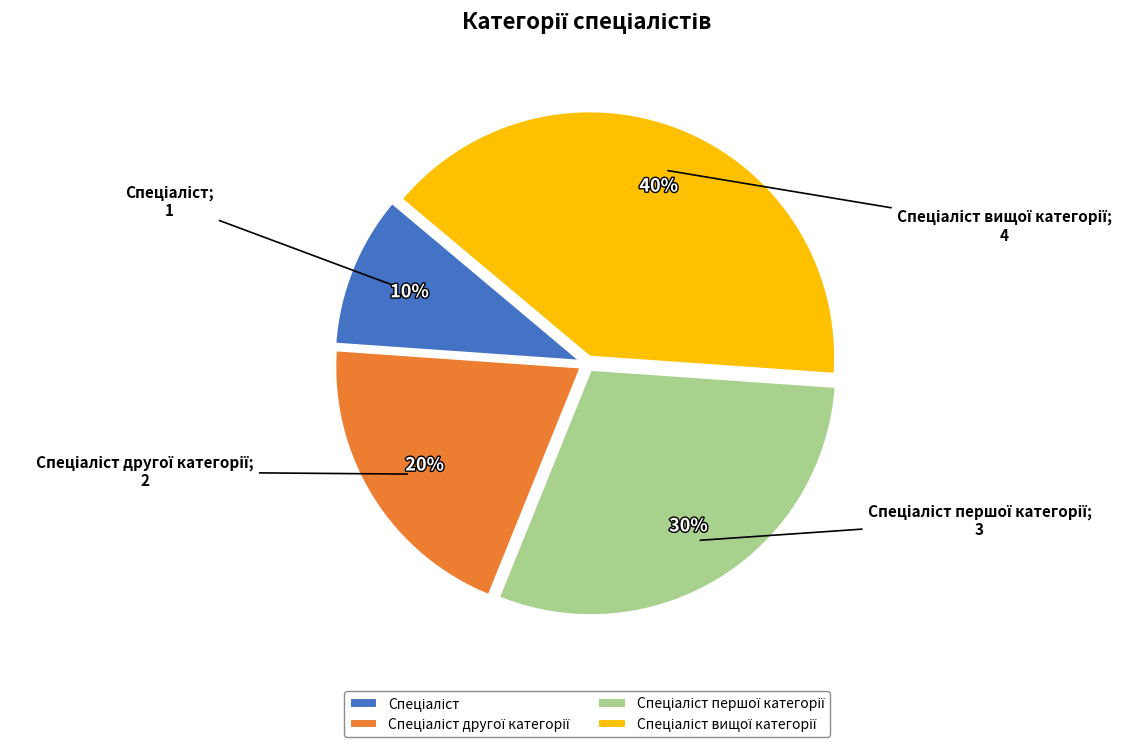

To the nearest percent, what is the average slice percentage?

25%